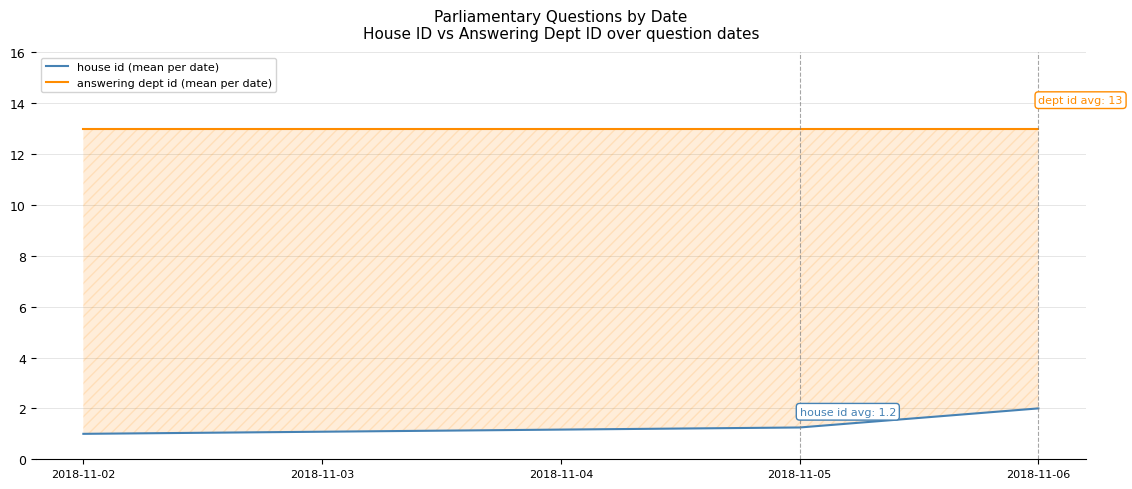

How many lines are shown in the chart?

2